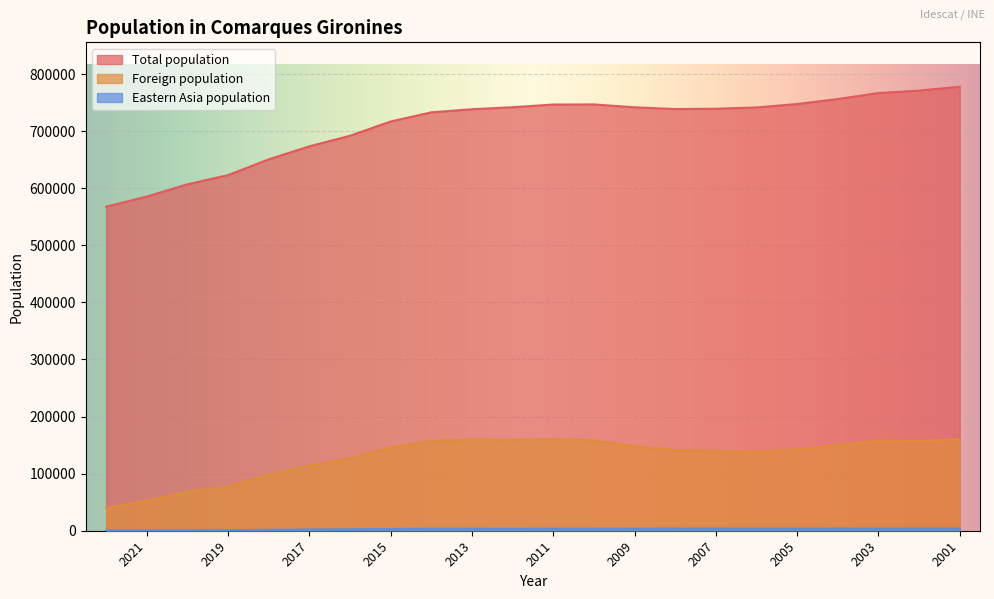

Is the value of Foreign population at 2019 greater than the value of Total population at 2007?

No